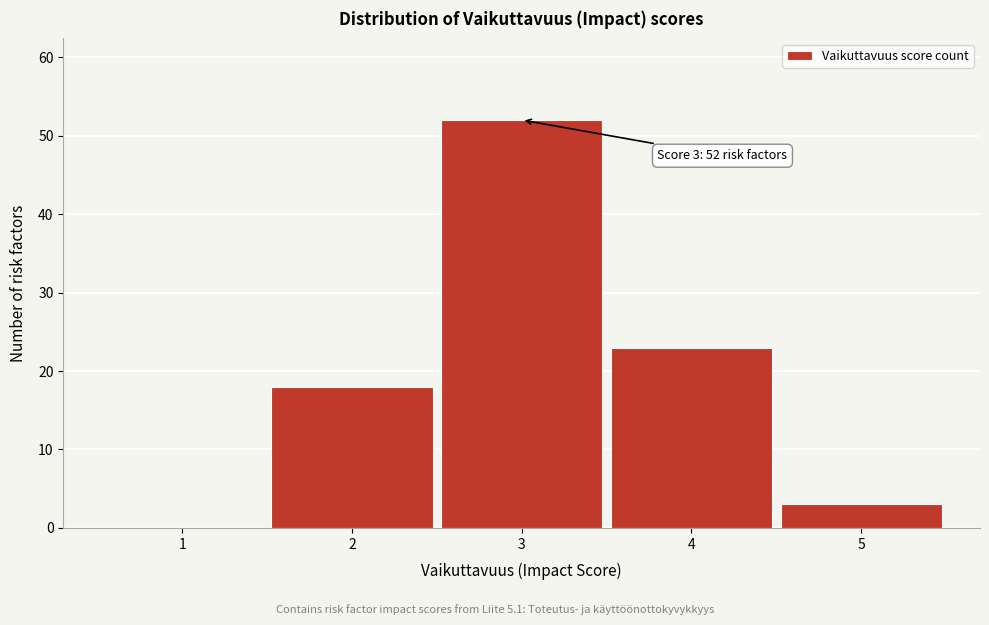

Reading left to right, transcribe all the data shown in this chart.

1=0	2=18	3=52	4=23	5=3